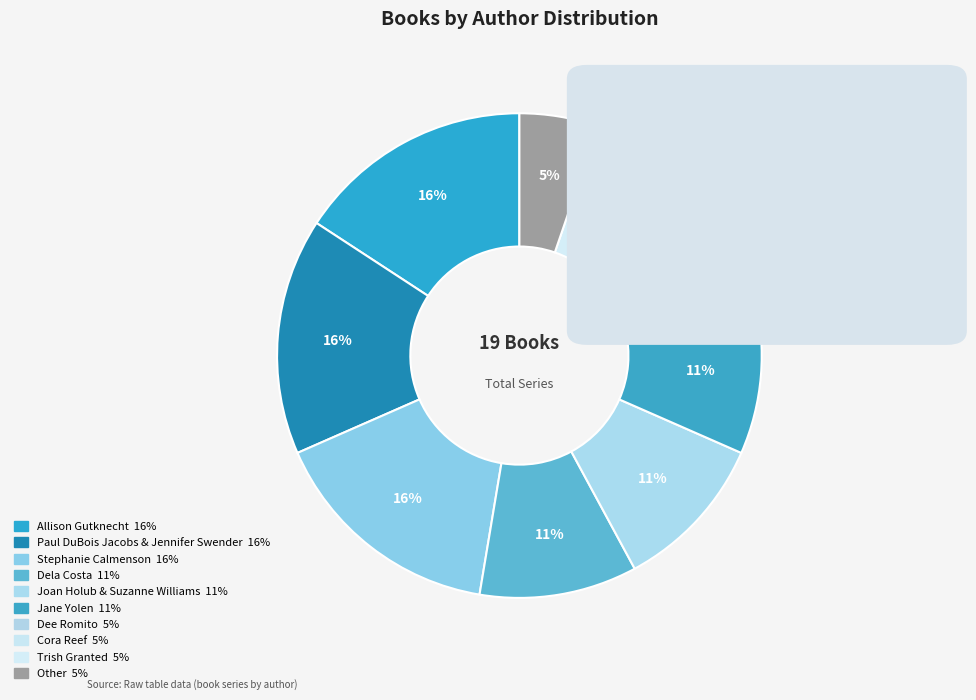

Do Dee Romito and Jane Yolen together represent more than half of the pie?

No